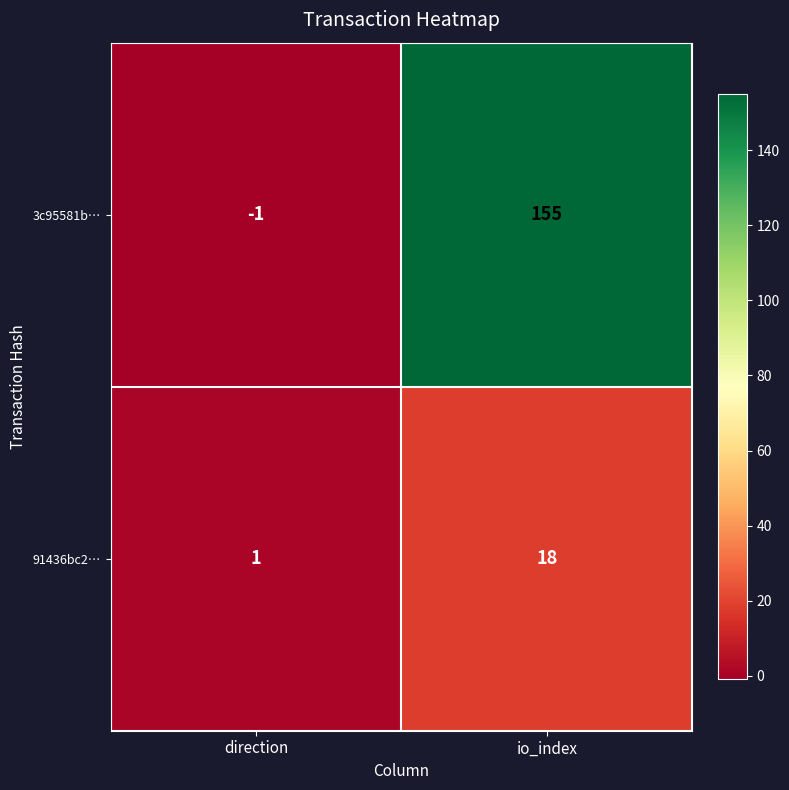

Rank the series at io_index from highest to lowest value.

3c95581b…, 91436bc2…